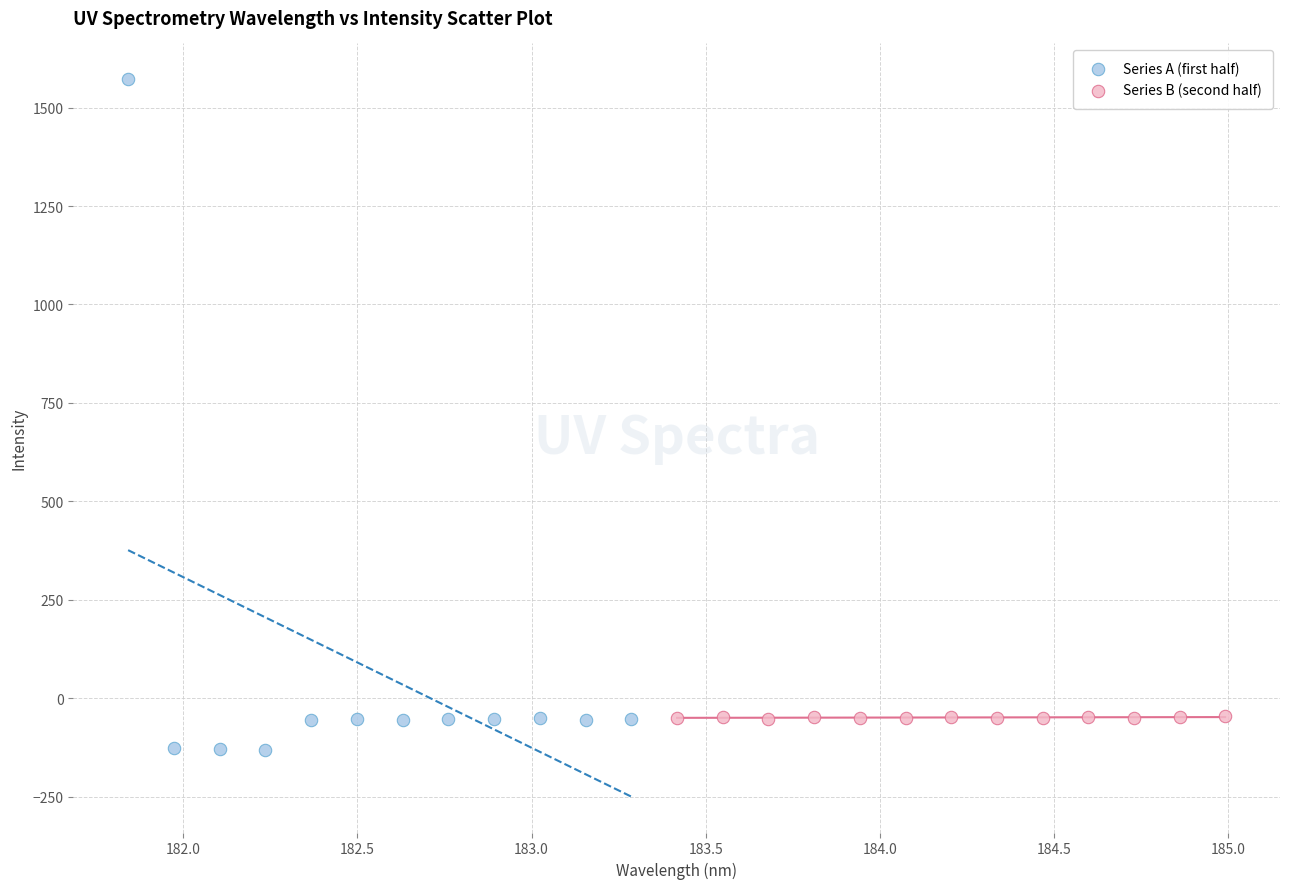

Which series reaches the minimum Y coordinate?

Series A (first half)